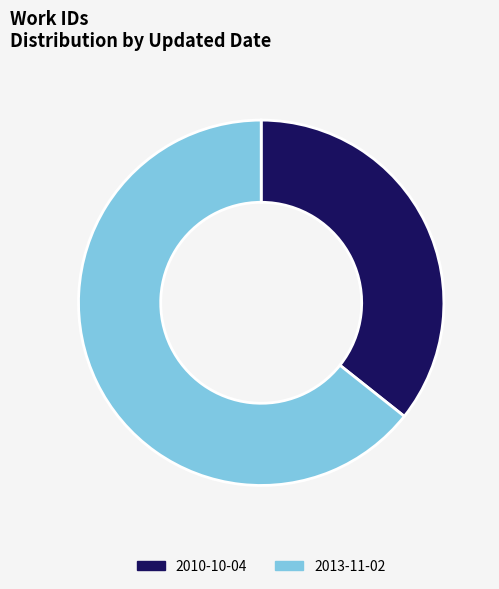

Count the number of slices in the pie.

2